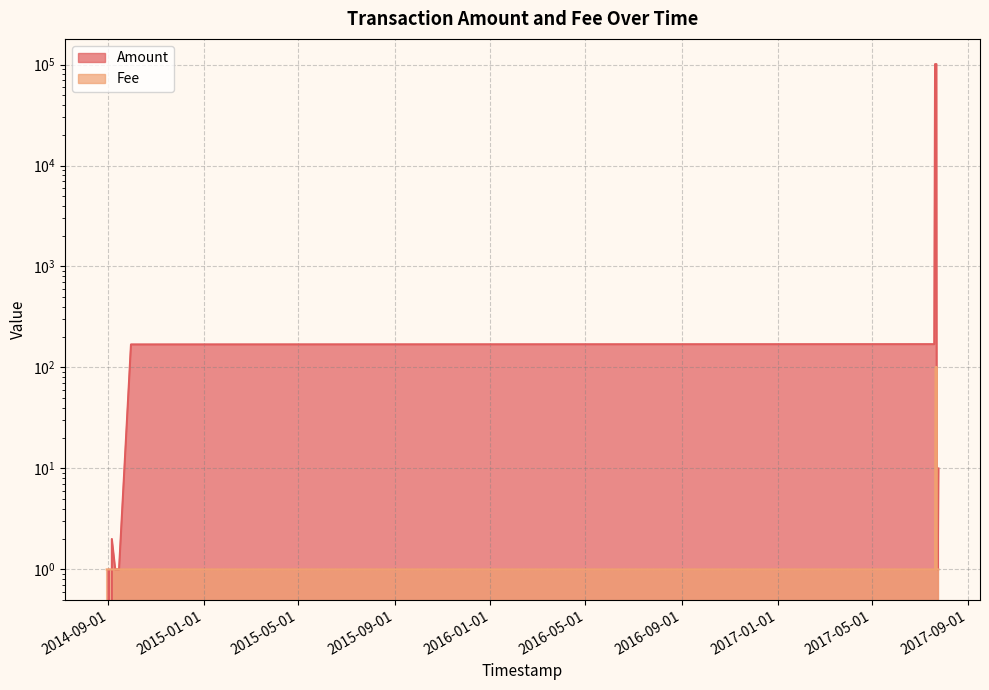

How many data points in Amount are less than 1?

7